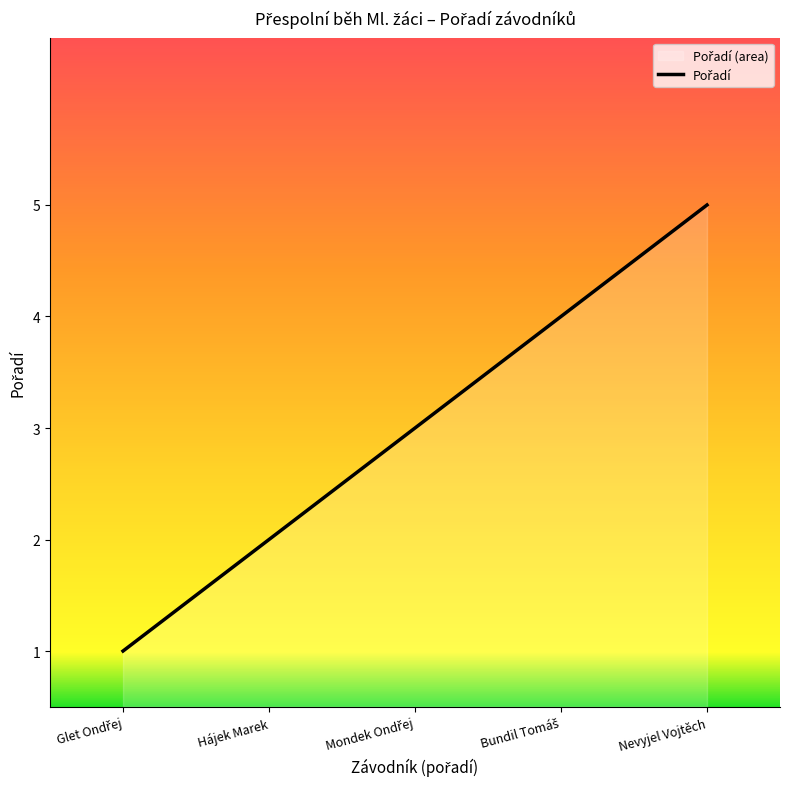

Reading left to right, extract all data points from this chart.

1	2	3	4	5